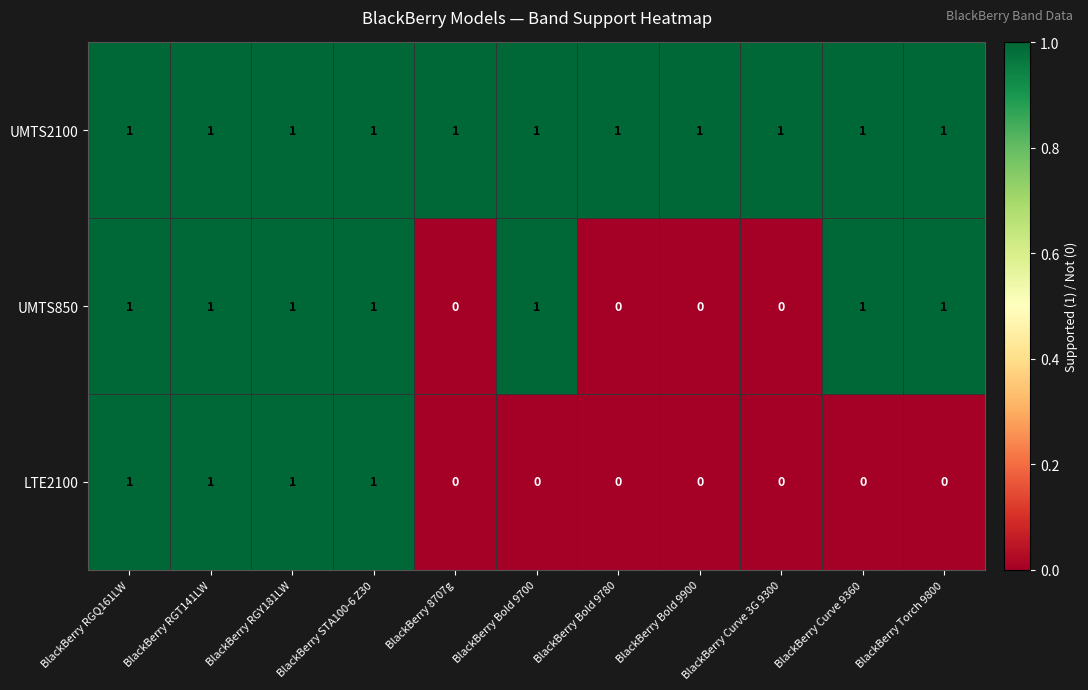

At how many categories does at least one series exceed 0?

11